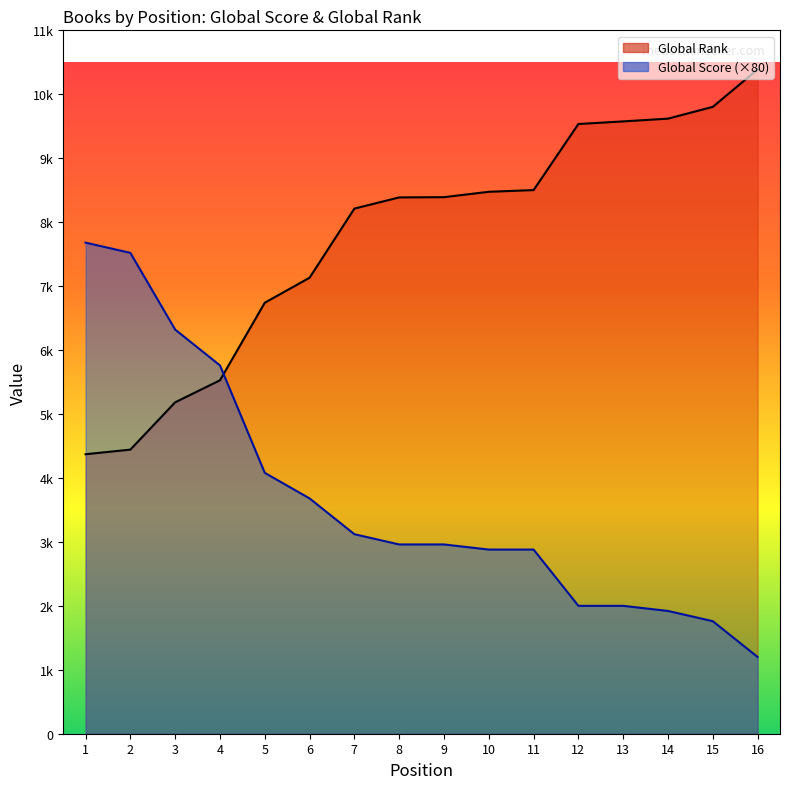

List the series in order of their overall mean, highest first.

Global Rank (scaled), Global Score